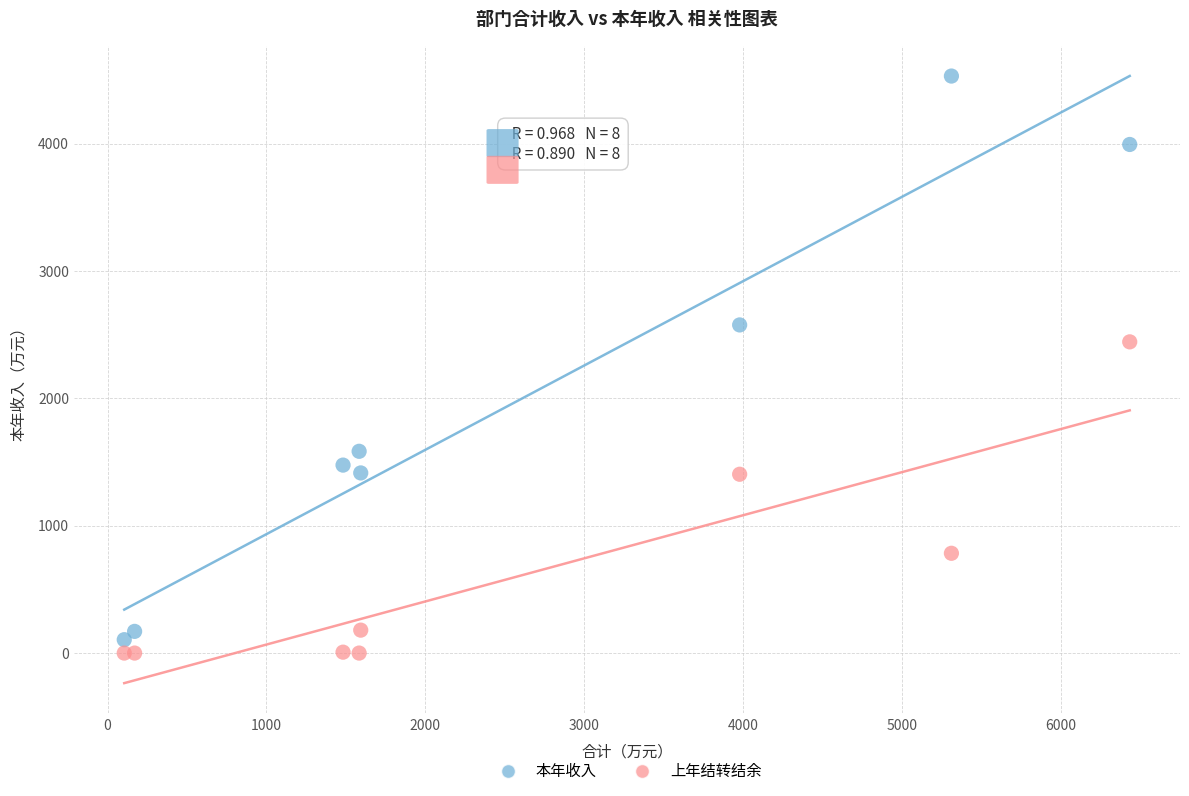

What is the X range (max minus min) for the scatter plot?

6330.4